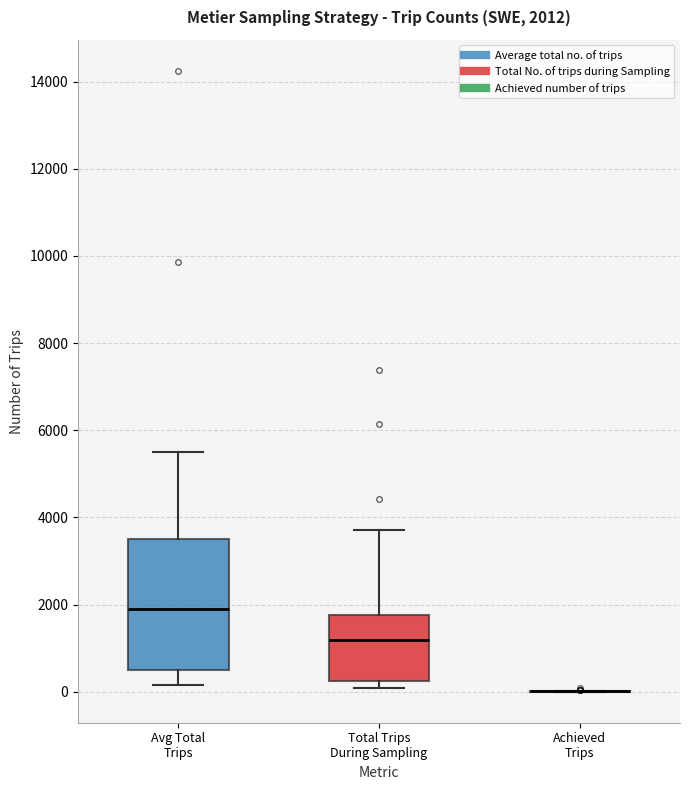

Comparing the boxes themselves (not the whiskers), which one is the tallest?

Avg Total Trips